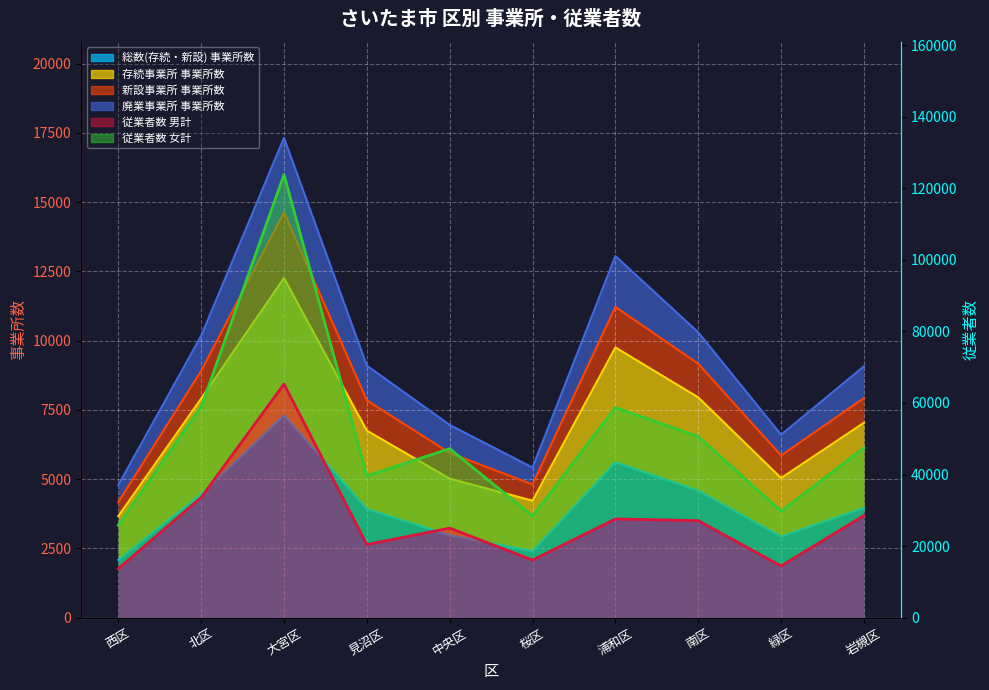

What is the difference between the second highest and minimum values in the 存続事業所 事業所数 series?

6088